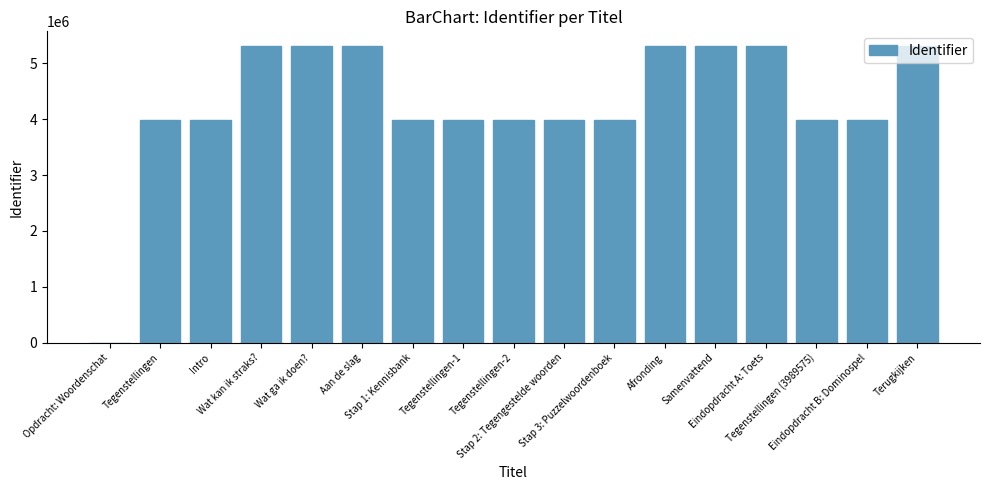

What is the maximum value shown in the chart?

5305073